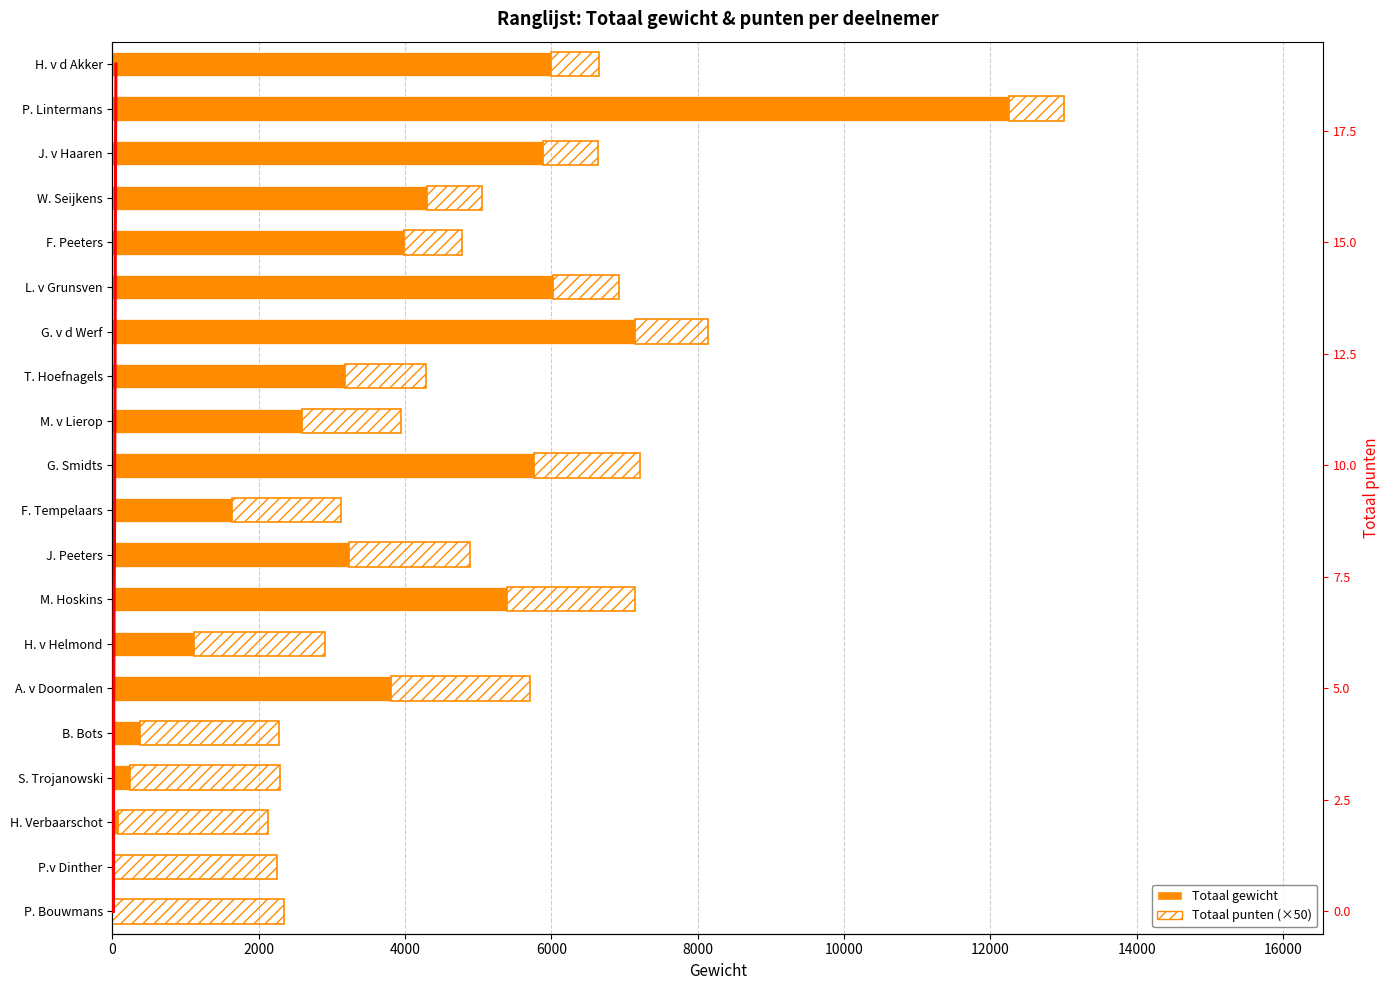

How many values in the Totaal punten (×50) series are below 1500?

10